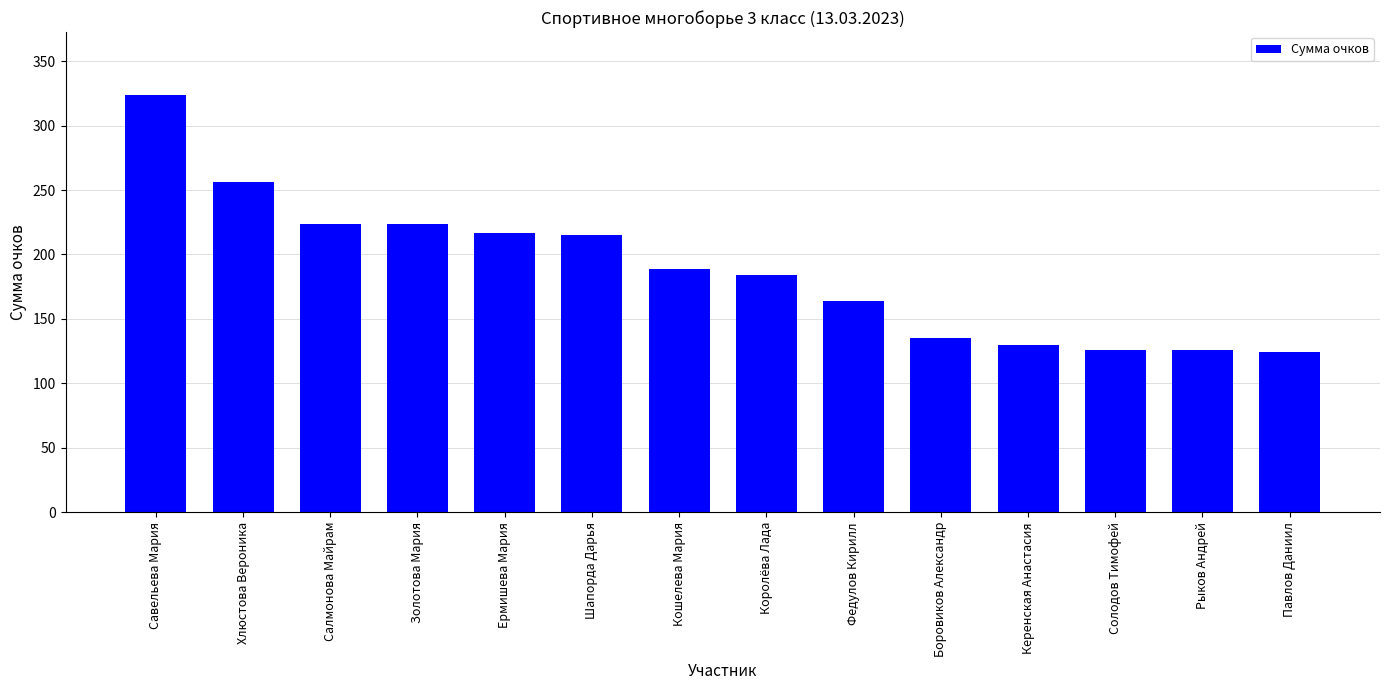

What is the sum of all values?

2638